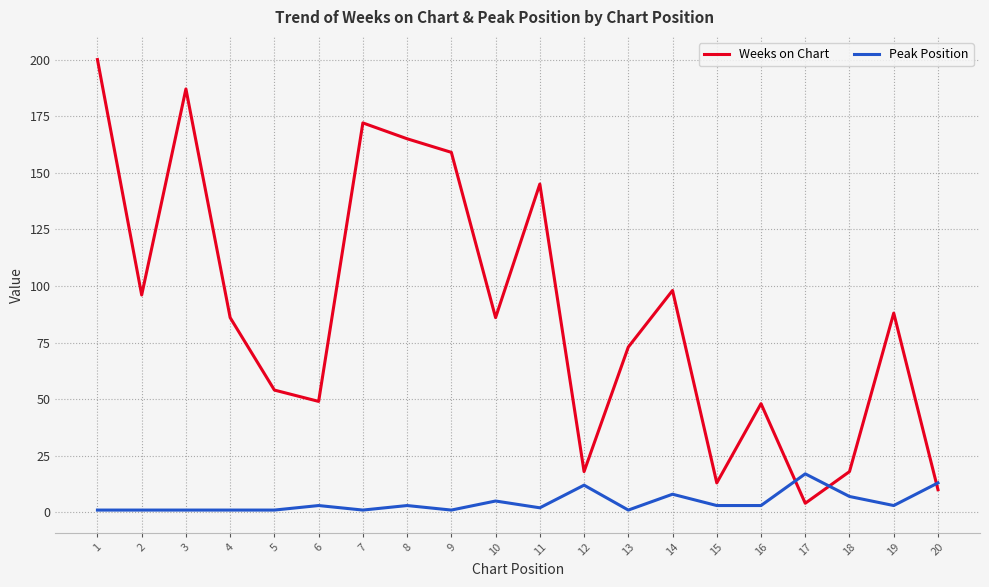

What is the highest value of the Weeks on Chart series?

200